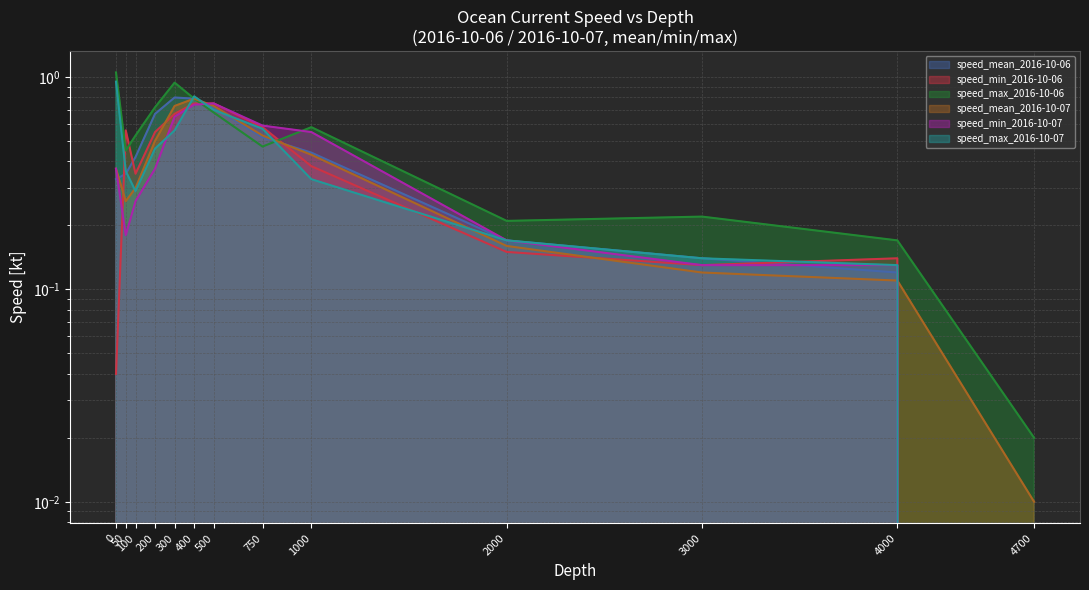

In speed_max_2016-10-06, how many points are lower than both neighbors (excluding endpoints)?

3